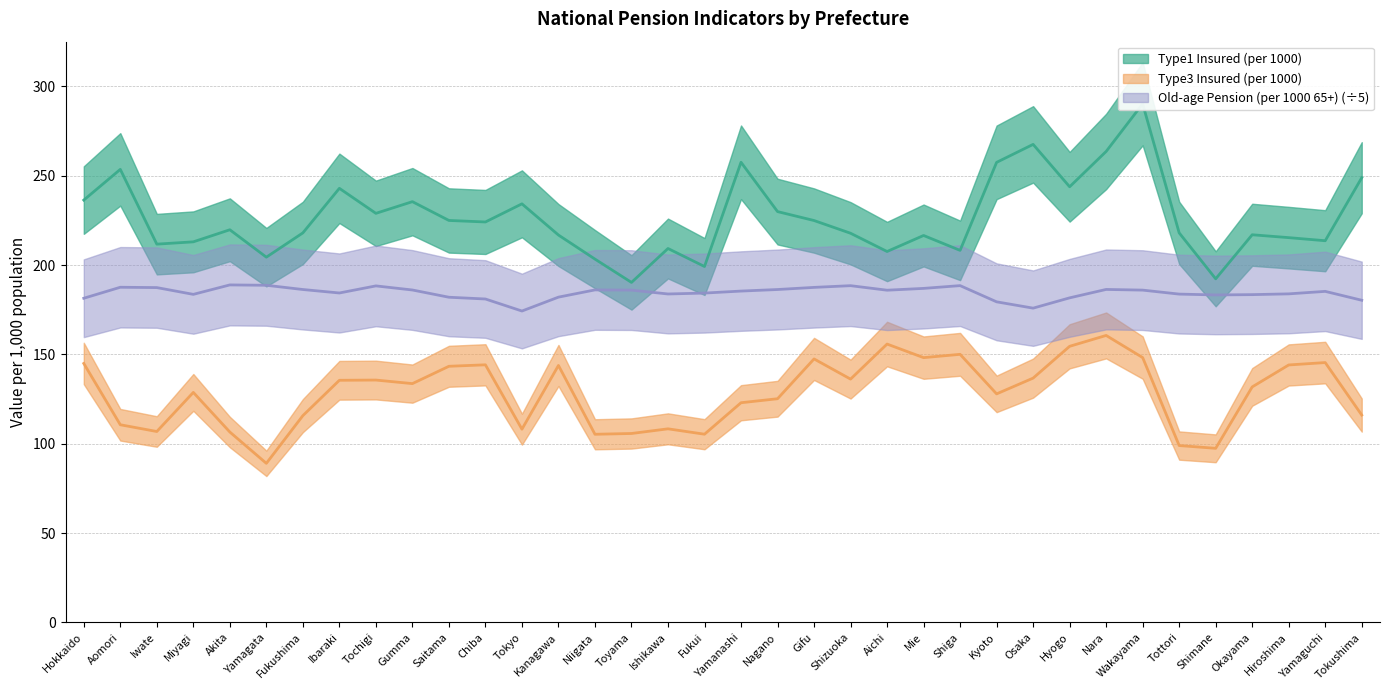

At how many categories does at least one series exceed 238?

9